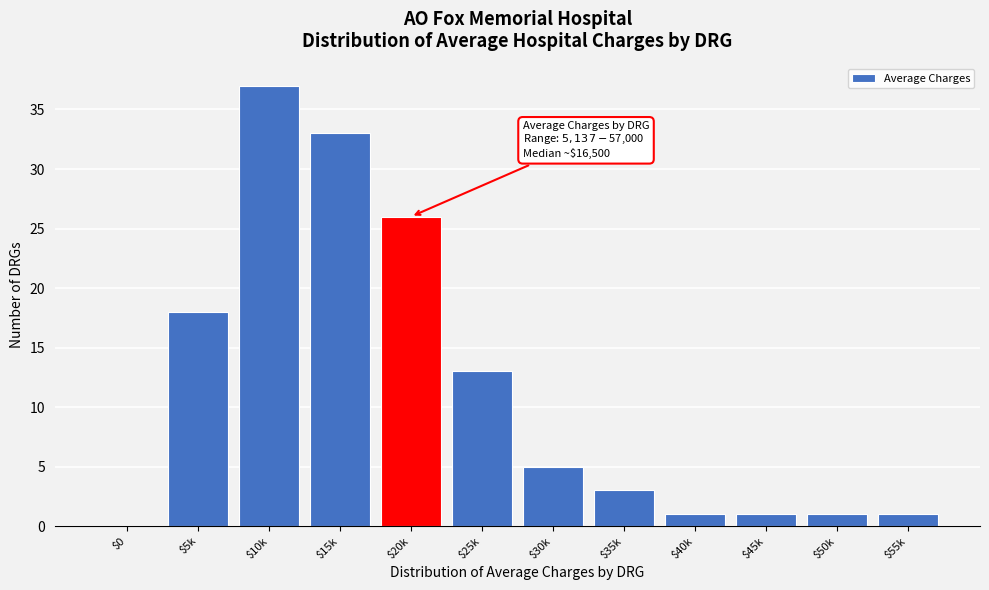

What is the sum of all values?

139